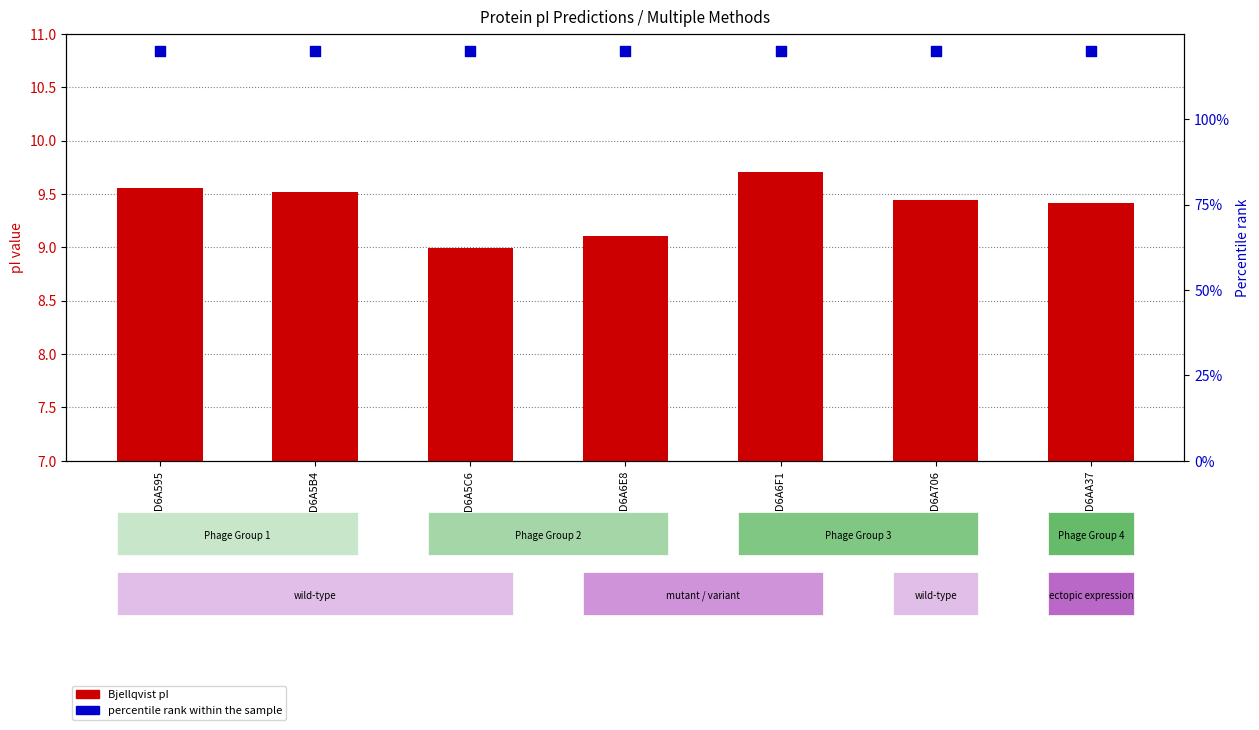

Which series reaches the minimum Y coordinate?

Bjellqvist pI